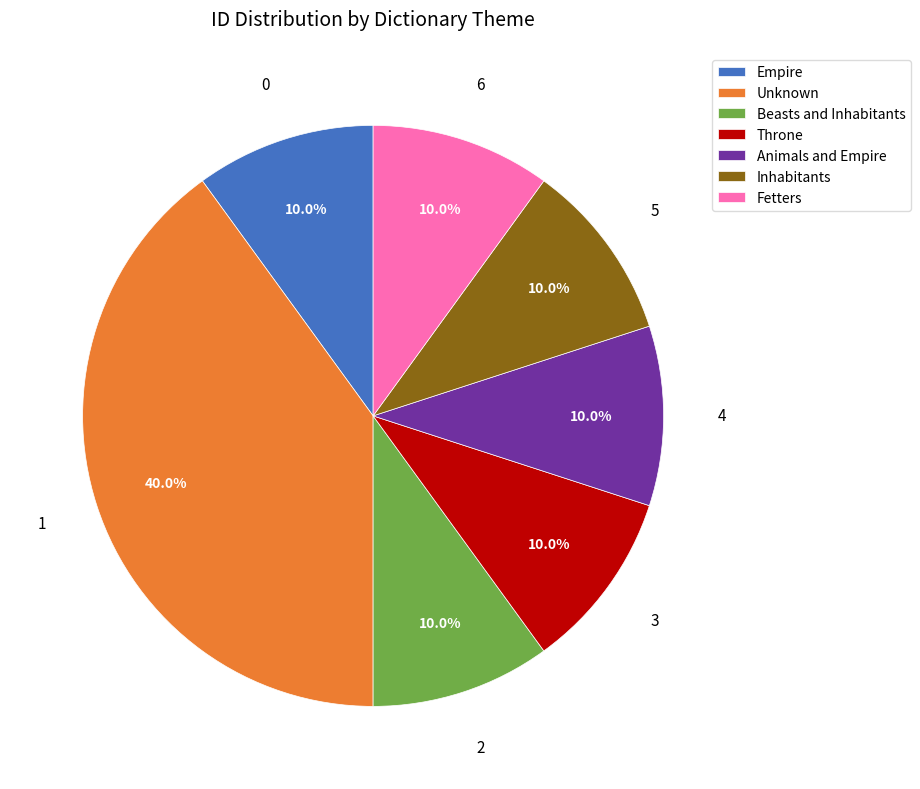

What percentage is the Unknown slice, to the nearest percent?

40%